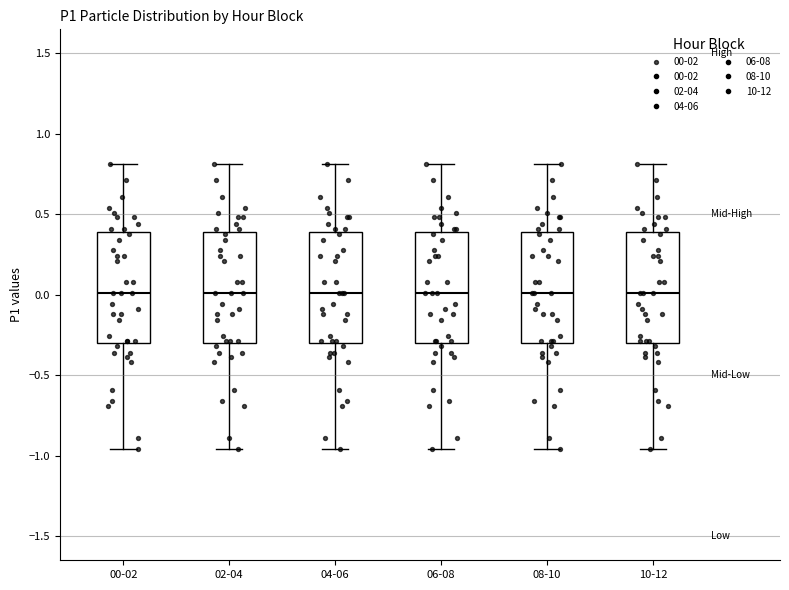

Where is the lower edge of the box for 02-04 on the y-axis? The values are not printed on the chart, so give them approximately, as read against the axis.

-0.30